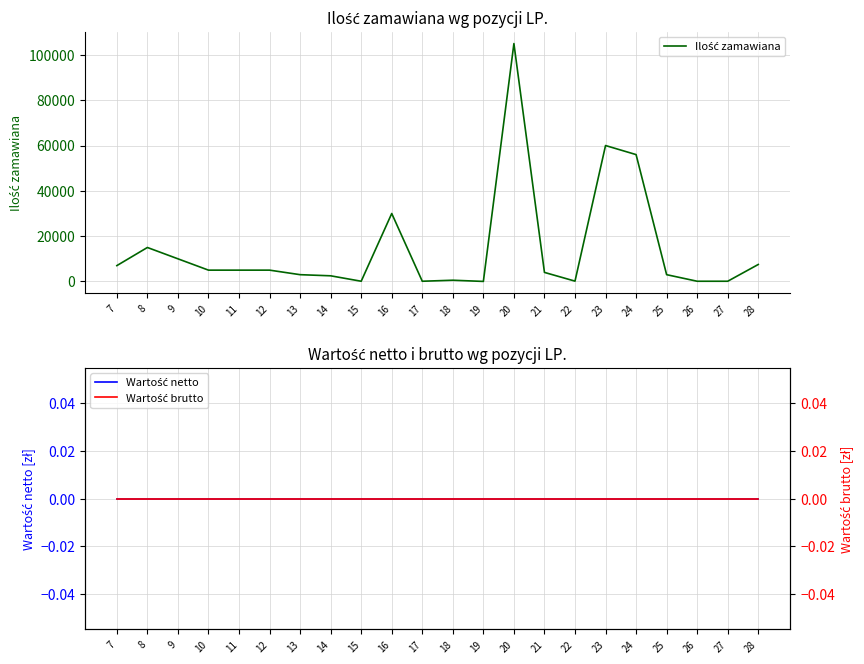

Reading right to left, transcribe all the data shown in this chart.

Ilość zamawiana: 7500	100	100	3000	56000	60000	150	4000	105000	20	550	100	30000	100	2500	3000	5000	5000	5000	10000	15000	7000
Wartość netto: 0	0	0	0	0	0	0	0	0	0	0	0	0	0	0	0	0	0	0	0	0	0
Wartość brutto: 0	0	0	0	0	0	0	0	0	0	0	0	0	0	0	0	0	0	0	0	0	0